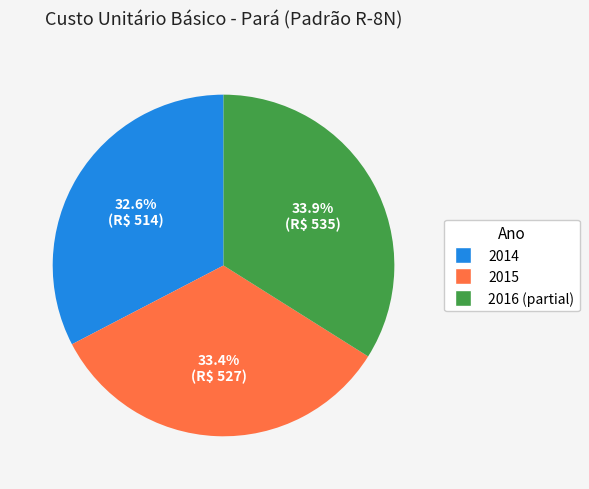

Does any single category account for the majority?

No